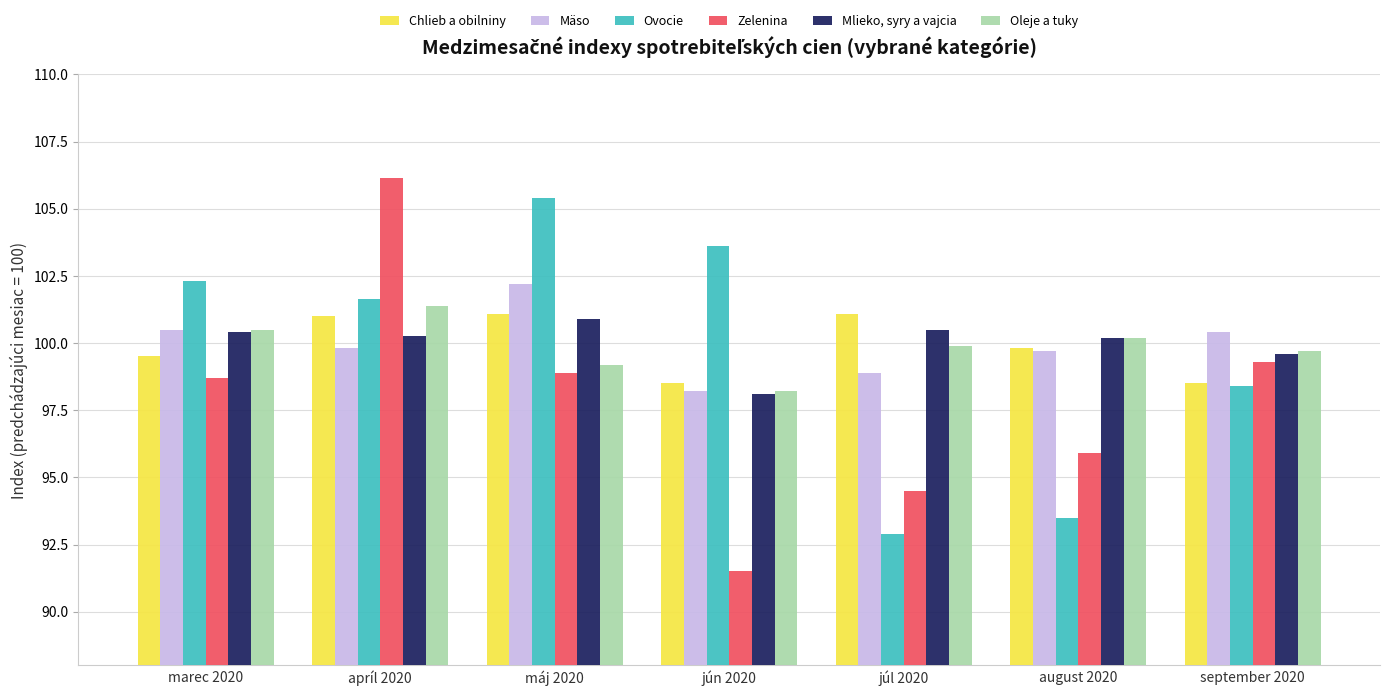

What is the minimum value for Mäso?

98.2